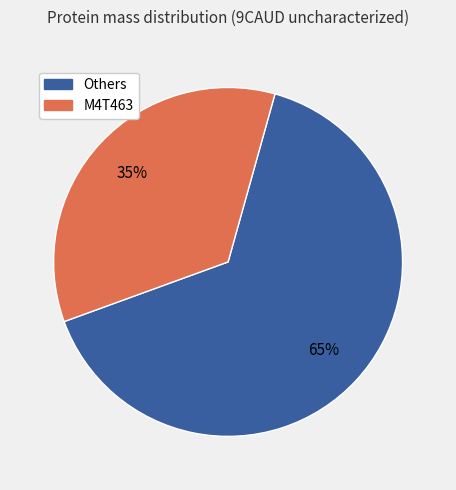

To the nearest percent, what is the difference between the largest and smallest slice percentages?

30%